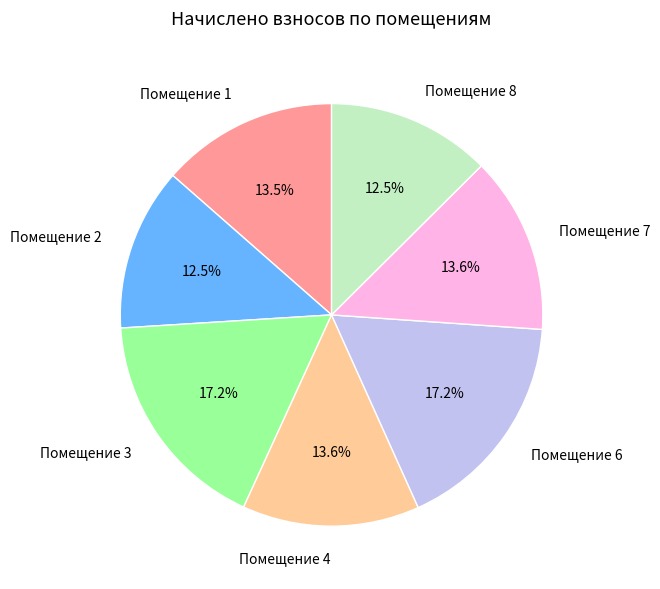

To the nearest percent, what is the average slice percentage?

14%